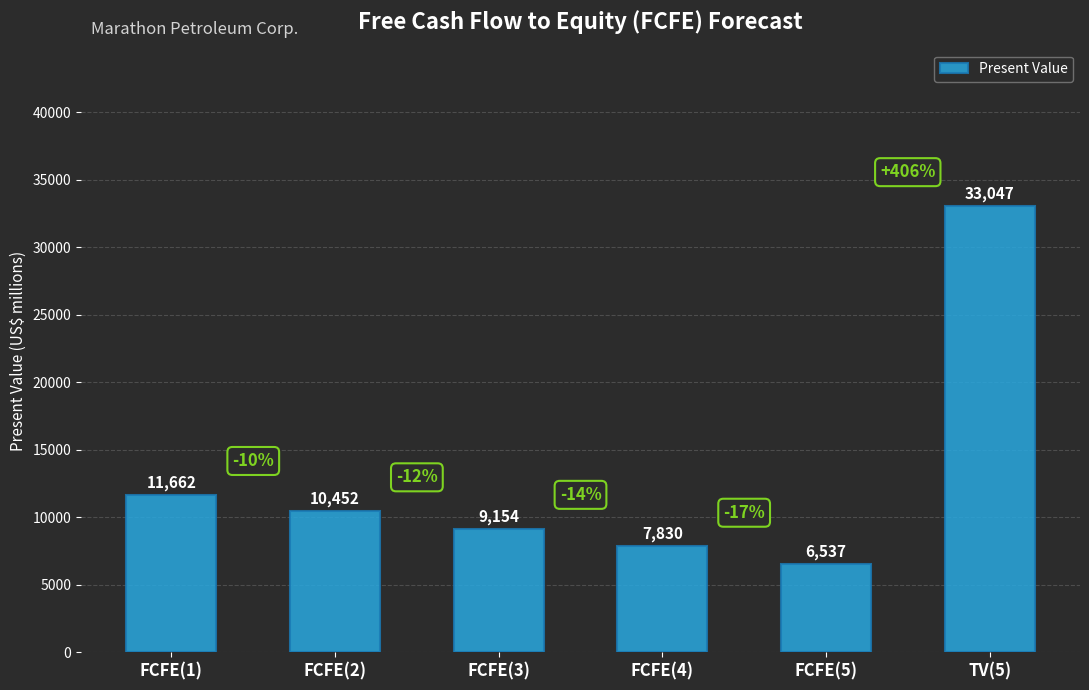

How many categories are shown in the chart?

6